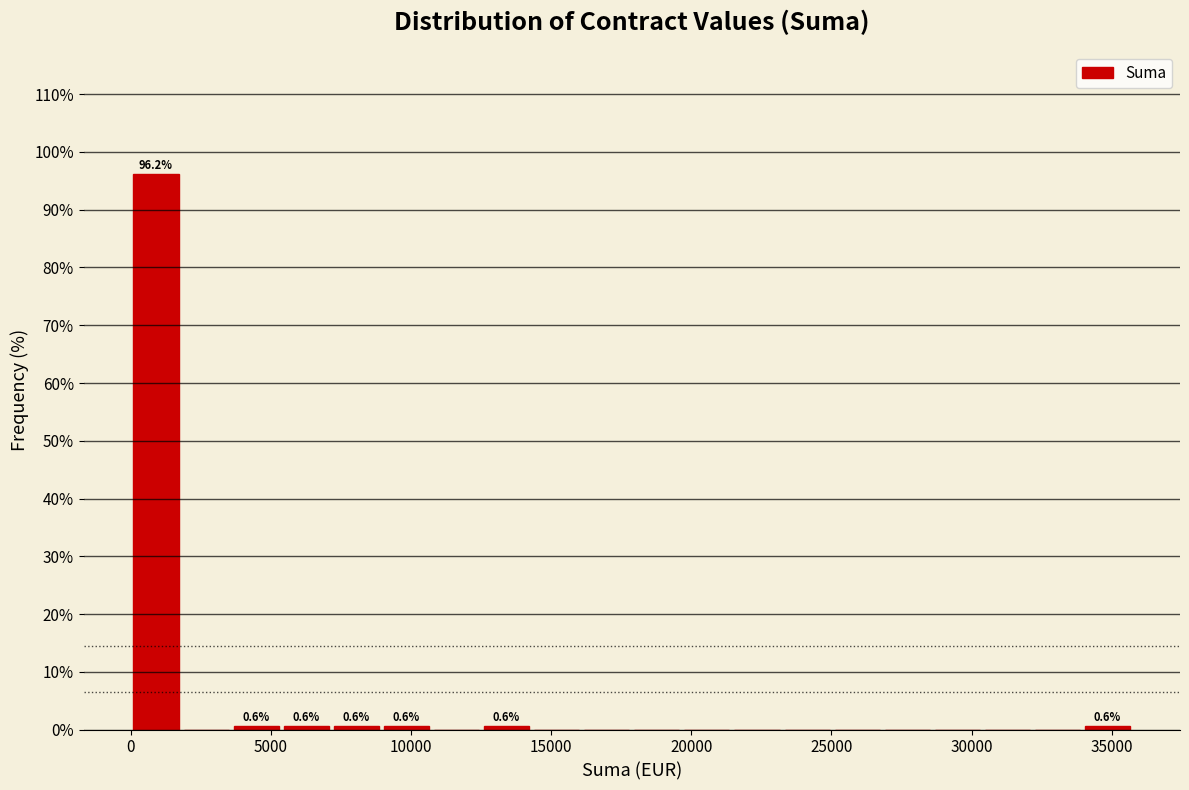

Around what value on the x-axis is the tallest bar? Give the approximate position of its centre, as read against the axis.

1000